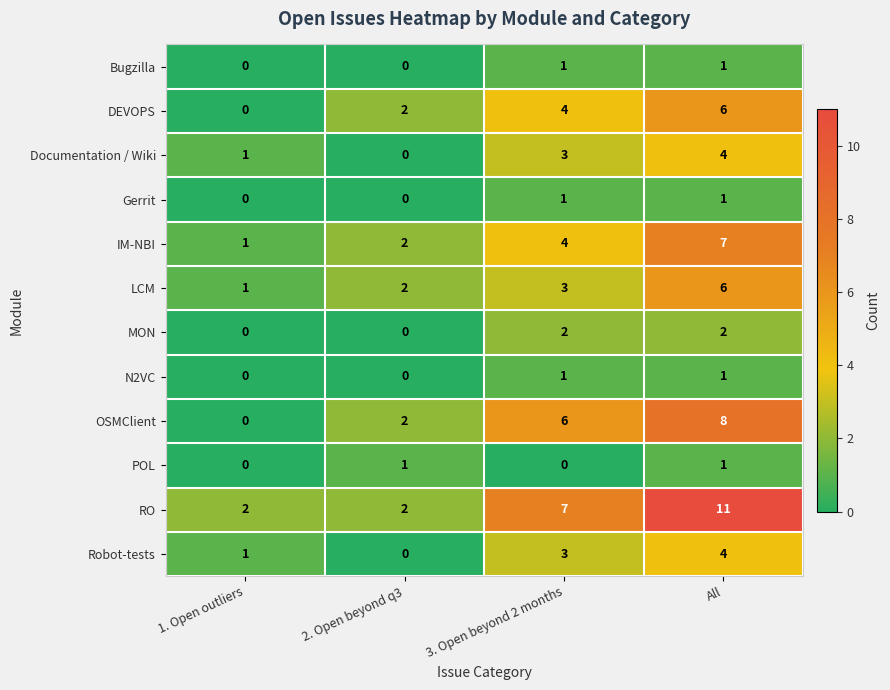

Count the Documentation / Wiki values in the range 1 to 4.

3